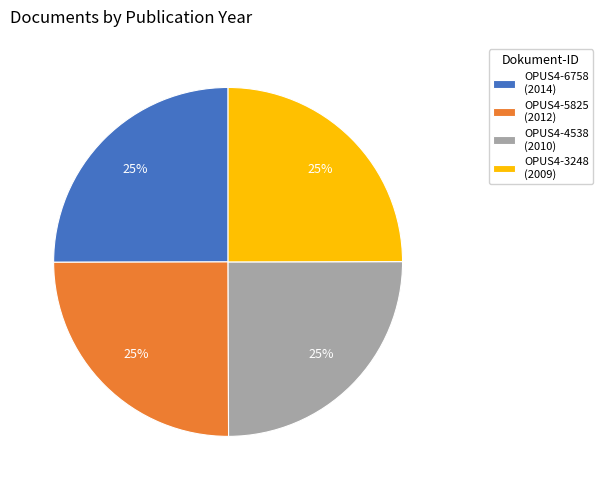

Is OPUS4-5825 the majority of the pie?

No